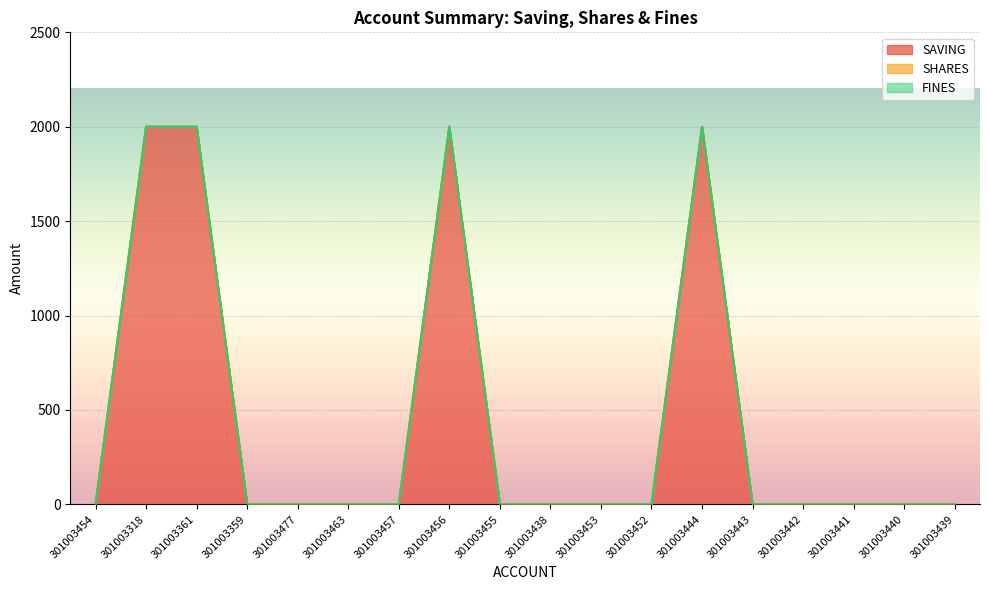

How many distinct data groups are displayed?

3